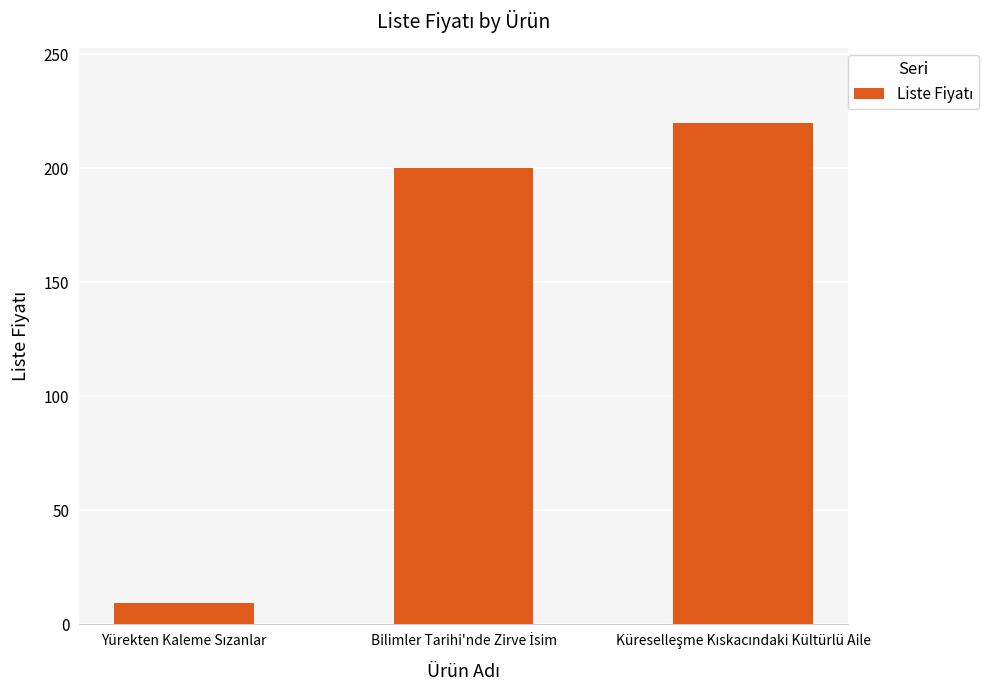

Reading right to left, list all the values displayed in this chart.

220.0	200.0	9.3